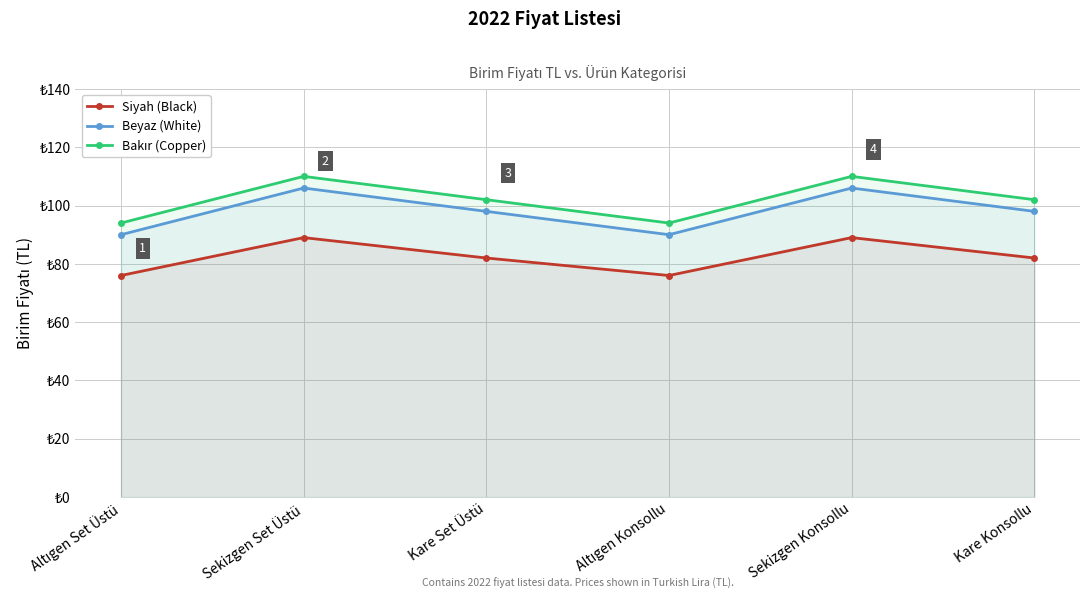

List the labels in order of Beyaz (White) value, smallest first.

Altıgen Set Üstü, Altıgen Konsollu, Kare Set Üstü, Kare Konsollu, Sekizgen Set Üstü, Sekizgen Konsollu